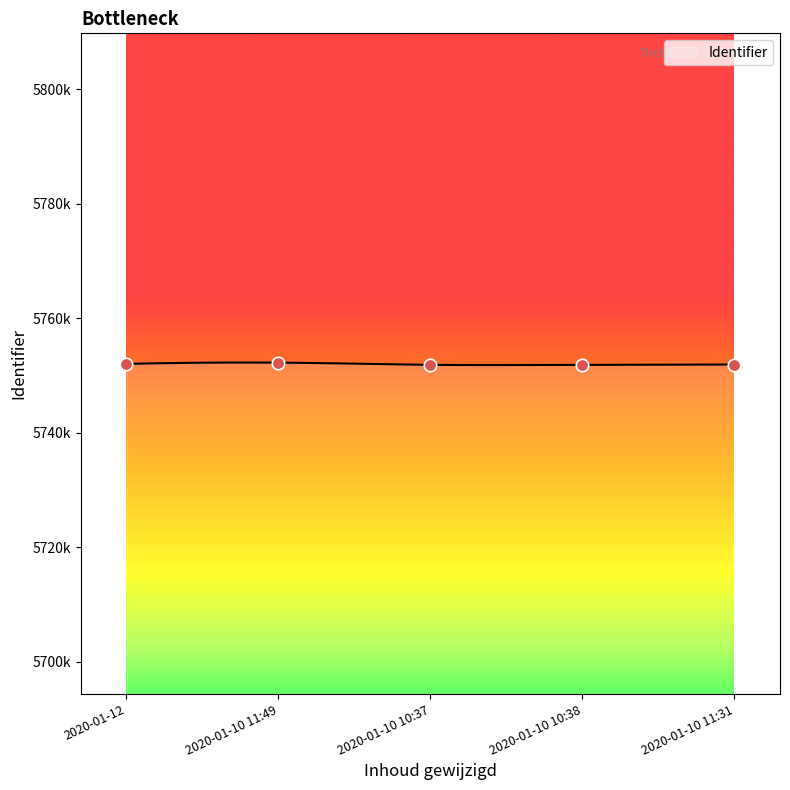

What is the change in value from 2020-01-10 10:37 to 2020-01-10 10:38?

+5